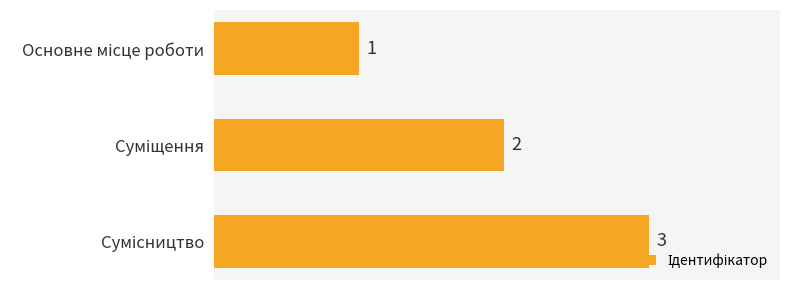

Count the values in the range 1 to 3.

3